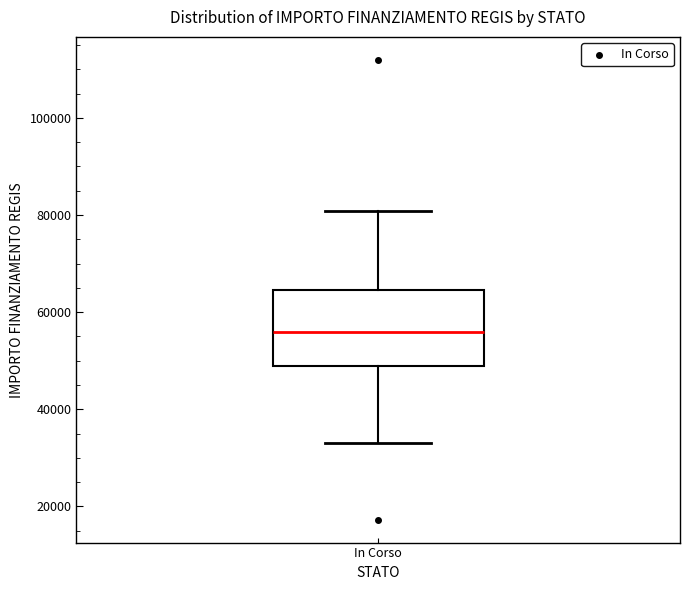

Transcribe this box plot: give where the median line is, the range the box spans, and where the two whiskers end, as read against the y-axis. The values are not printed on the chart, so give them approximately, as read against the axis.

median 56000, box 50000 to 64000, whiskers 32000 to 80000